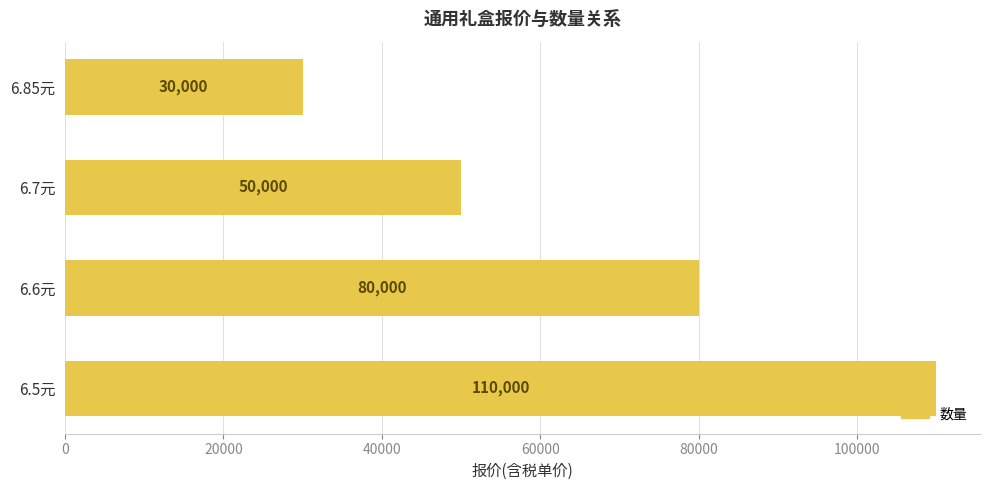

Reading top to bottom, what are all the values shown in this chart?

30000	50000	80000	110000